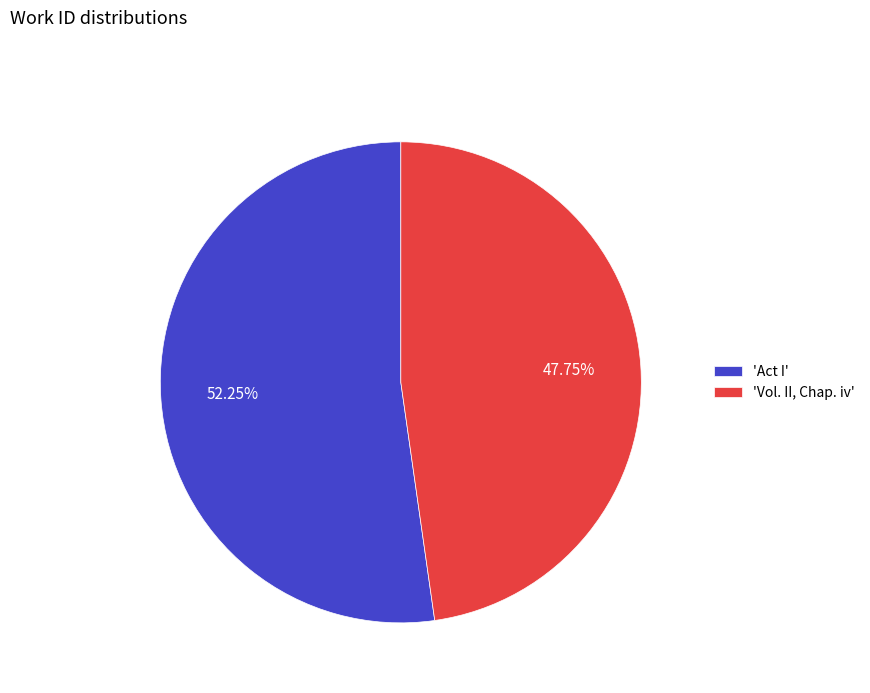

Rank the categories by value from lowest to highest.

'Vol. II, Chap. iv', 'Act I'